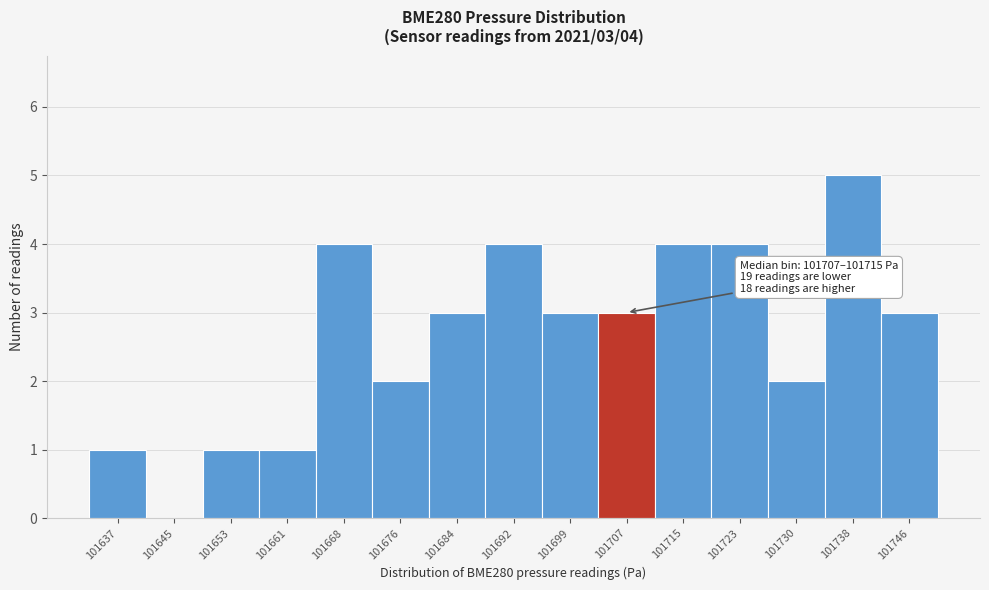

Reading left to right, list all the values displayed in this chart.

101637=1	101645=0	101653=1	101661=1	101668=4	101676=2	101684=3	101692=4	101699=3	101707=3	101715=4	101723=4	101730=2	101738=5	101746=3